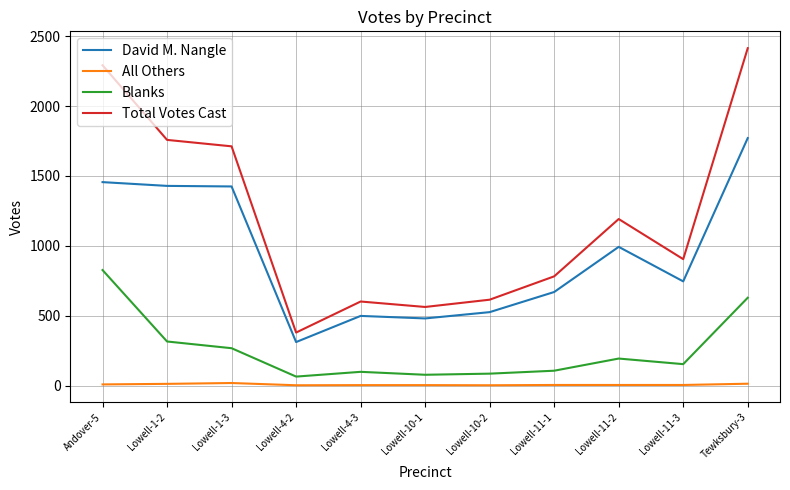

The Total Votes Cast series shows 1192 at Lowell-11-2. True or false?

True